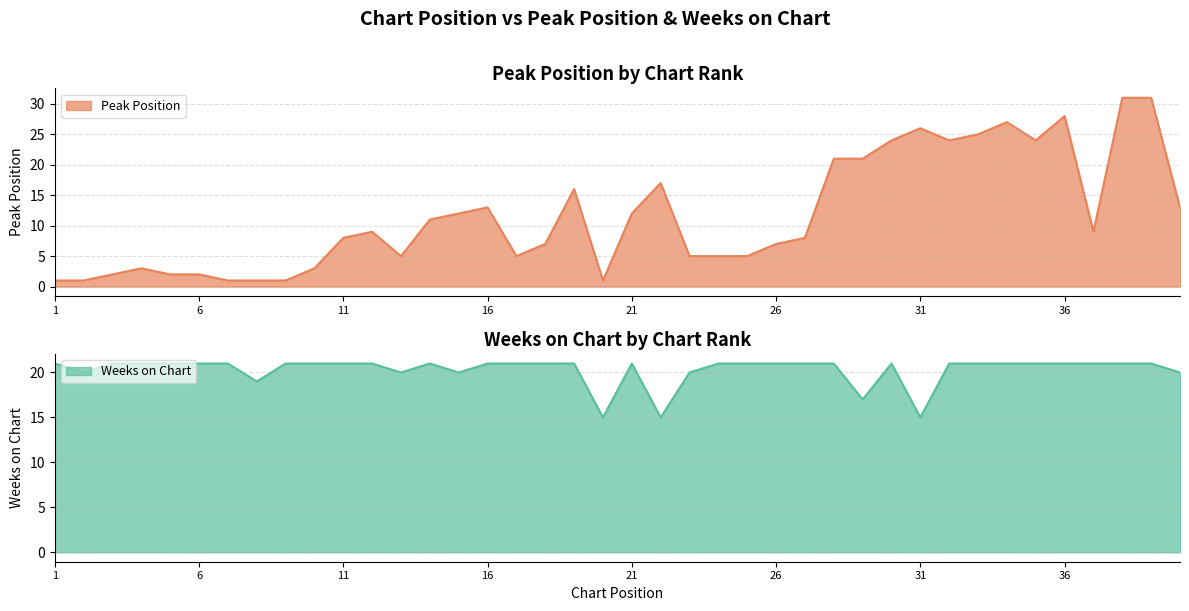

What is the value of the Weeks on Chart point at the 18th from the left?

21